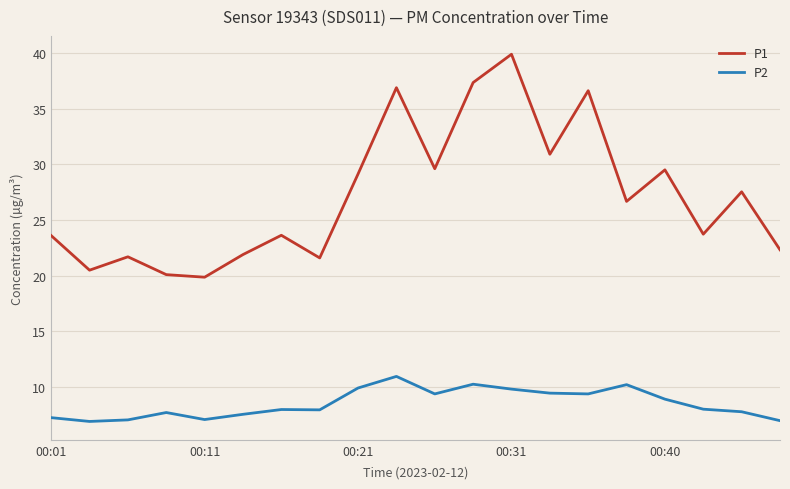

Rank the series by their maximum value, from lowest to highest.

P2, P1